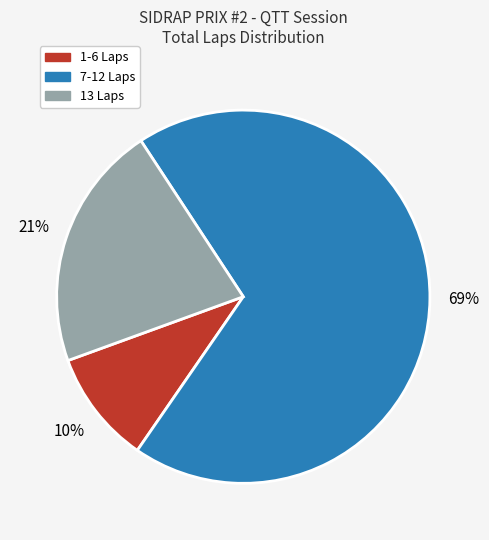

How many segments does this pie chart have?

3